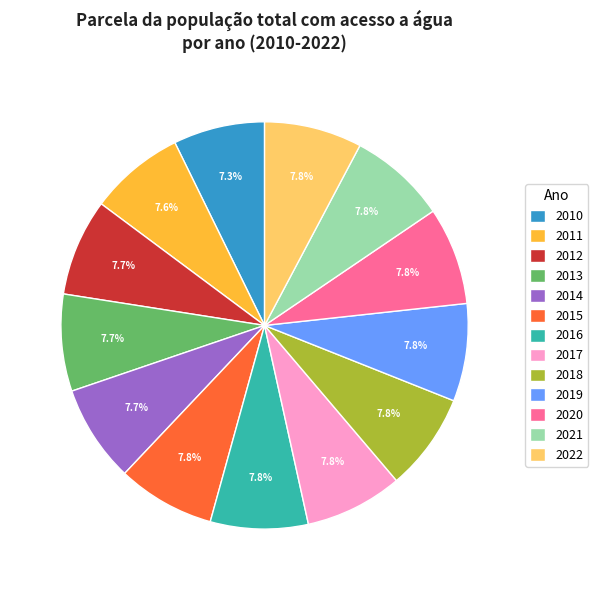

How many segments does this pie chart have?

13